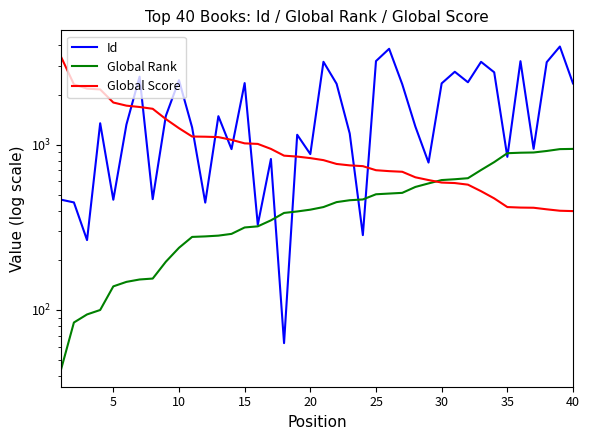

What is the difference between the maximum and minimum values in the Id series?

3875